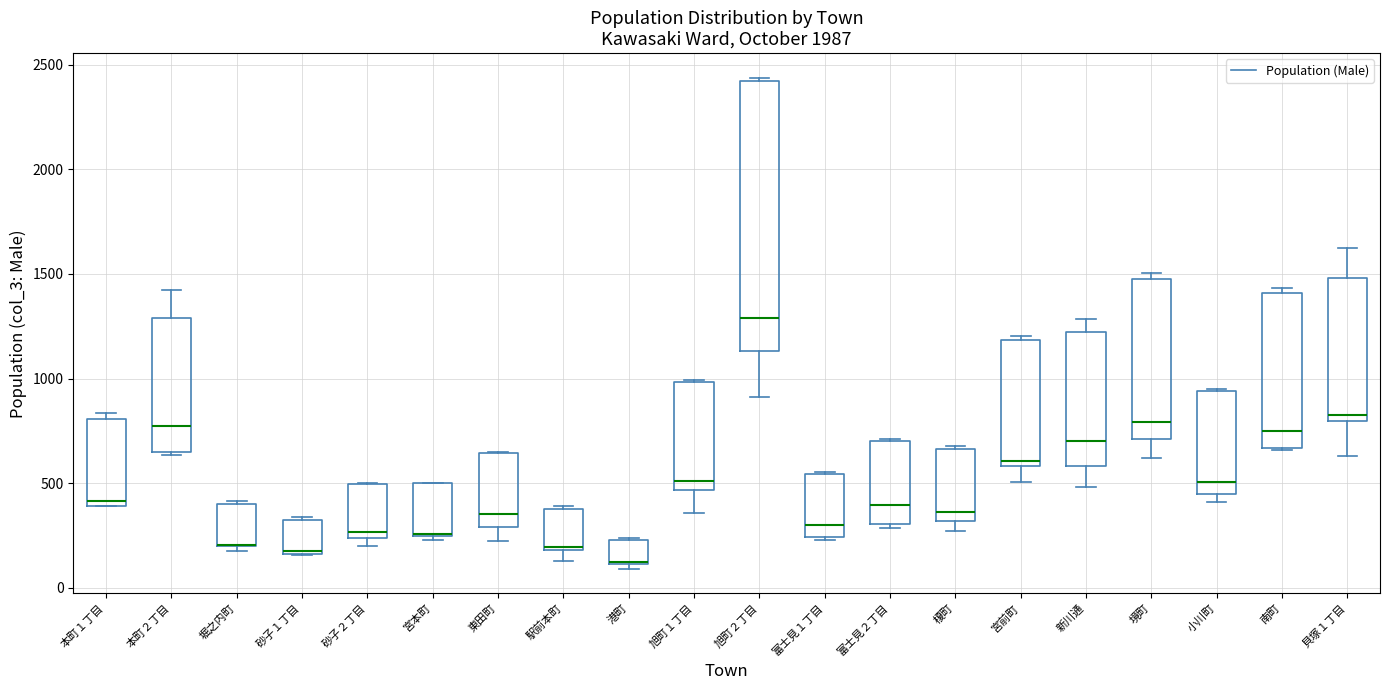

Which box is the tallest, from its lower edge to its upper edge?

旭町２丁目